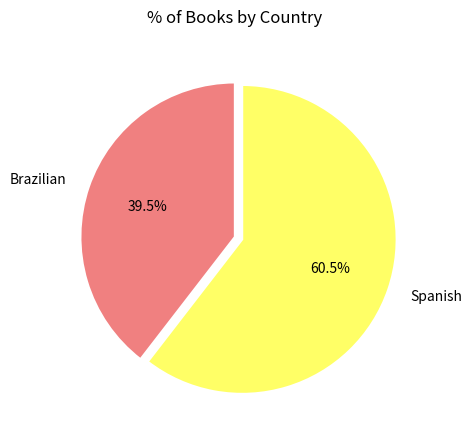

How much of the chart is everything except Brazilian?

60.5%